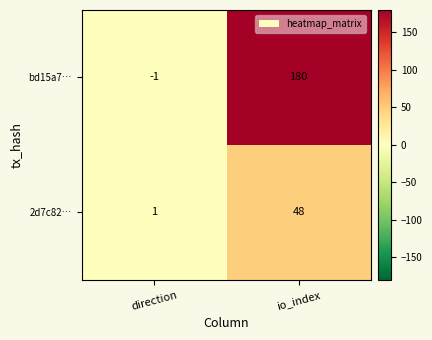

What is the greatest value displayed?

180